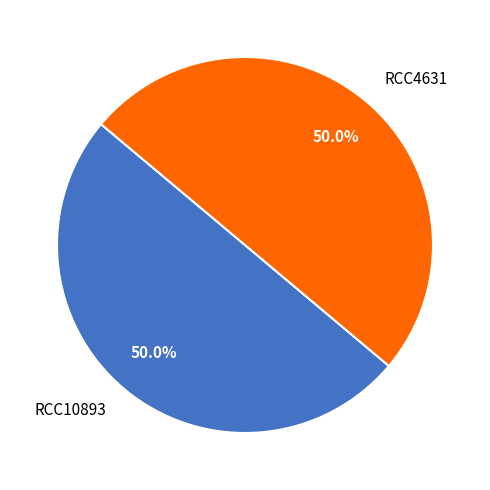

True or false: RCC4631 accounts for 56% of the total.

False